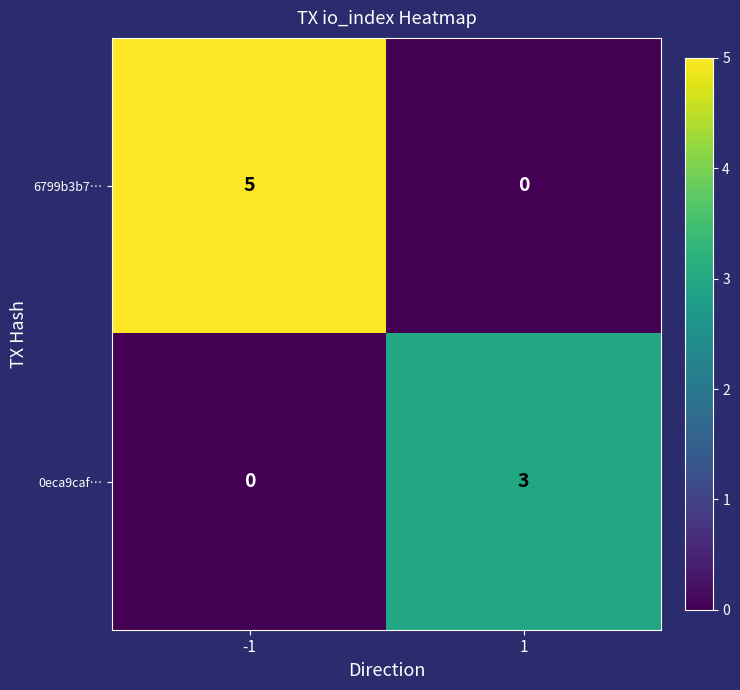

At 1, list the series in order from smallest to largest.

6799b3b7…, 0eca9caf…